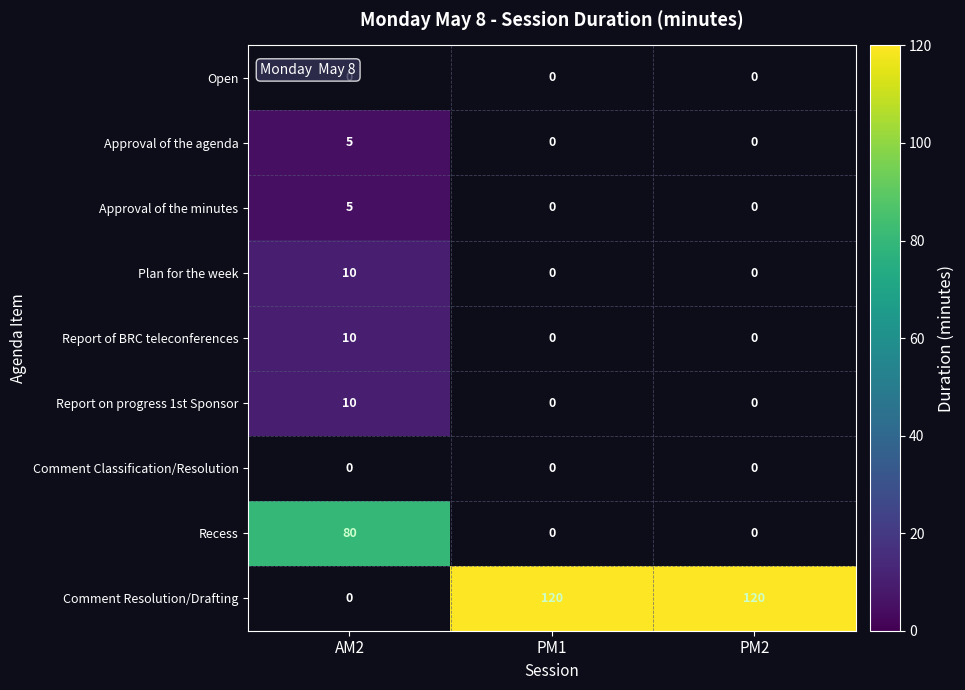

Is it true that Approval of the minutes equals 5 at AM2?

True